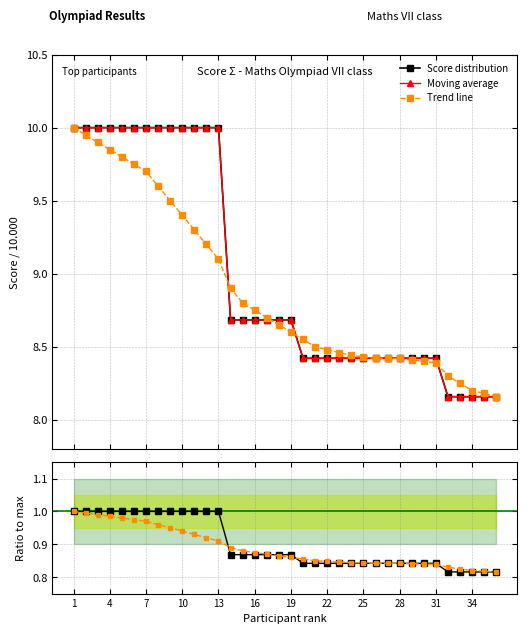

How many lines are shown in the chart?

3